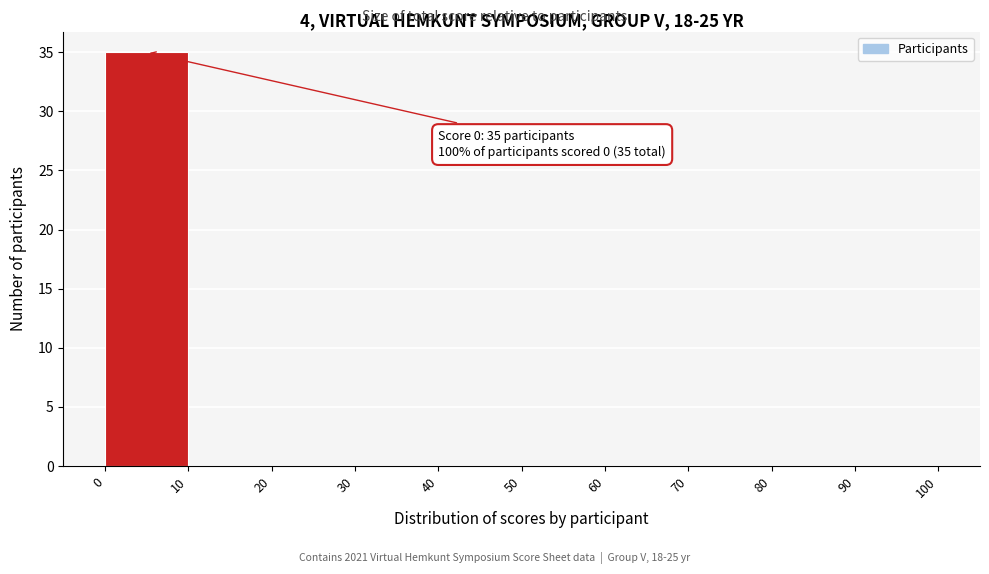

Over which range of the x-axis is the bar tallest?

0 to 10